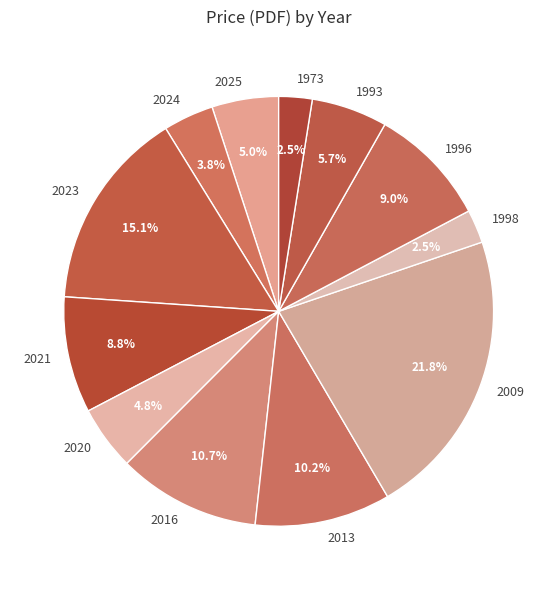

How many slices are in this pie chart?

12